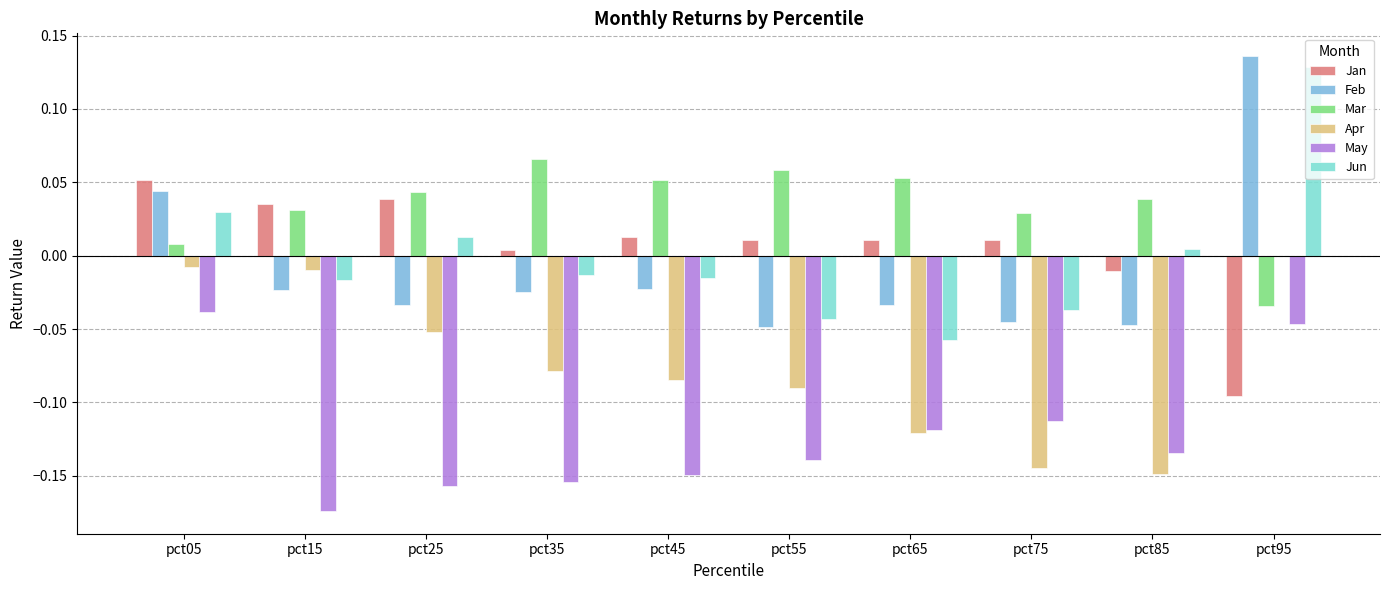

Count the Feb values in the range 0 to 1.

2